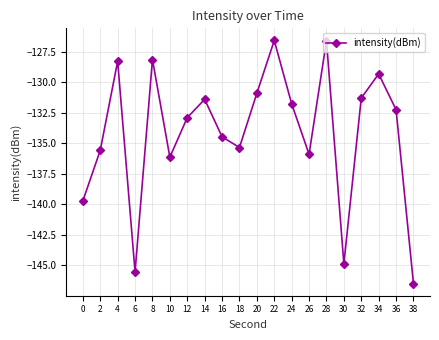

What is the greatest value displayed?

-126.6